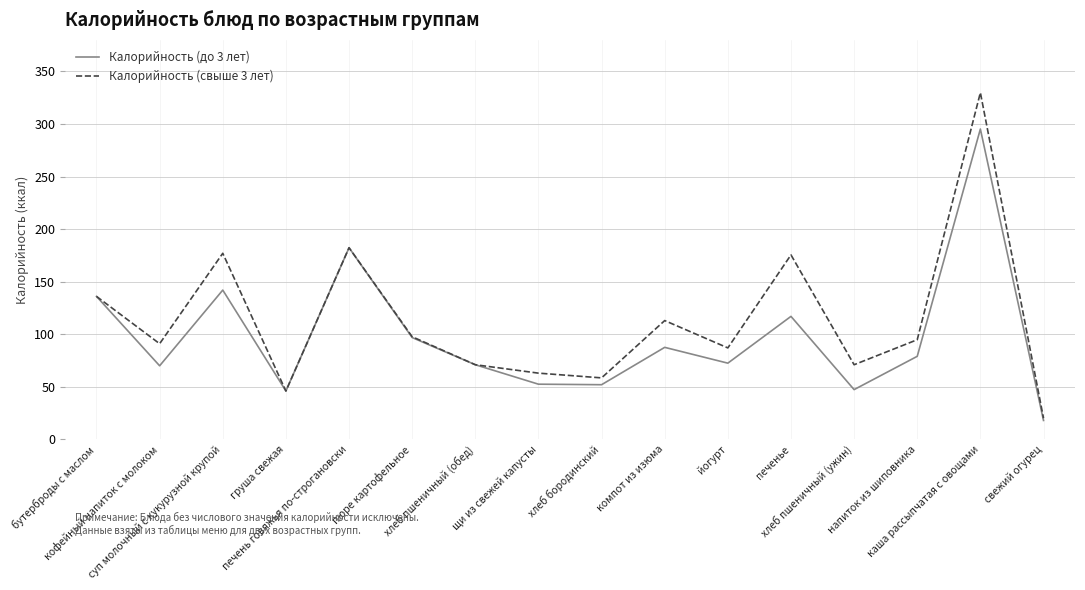

At which category does Калорийность (до 3 лет) reach its first local peak?

суп молочный с кукурузной крупой